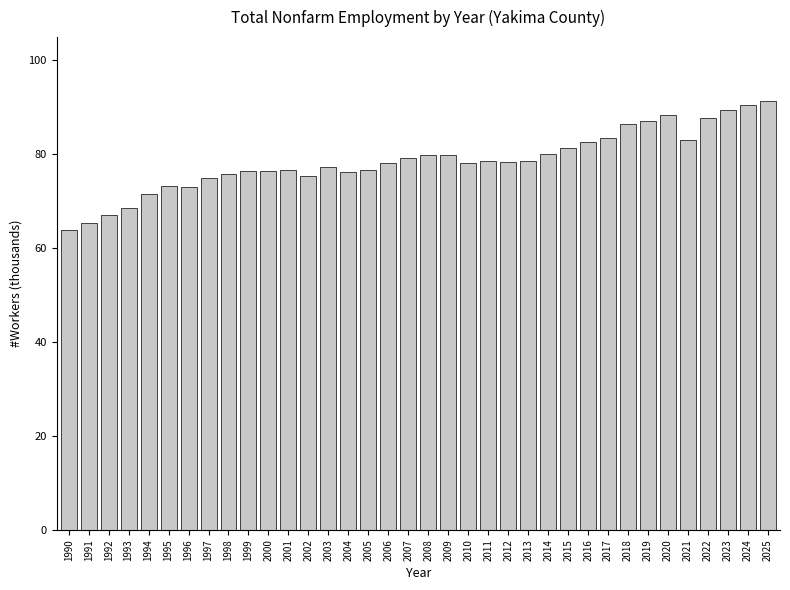

What is the difference between the maximum and minimum values?

27.3